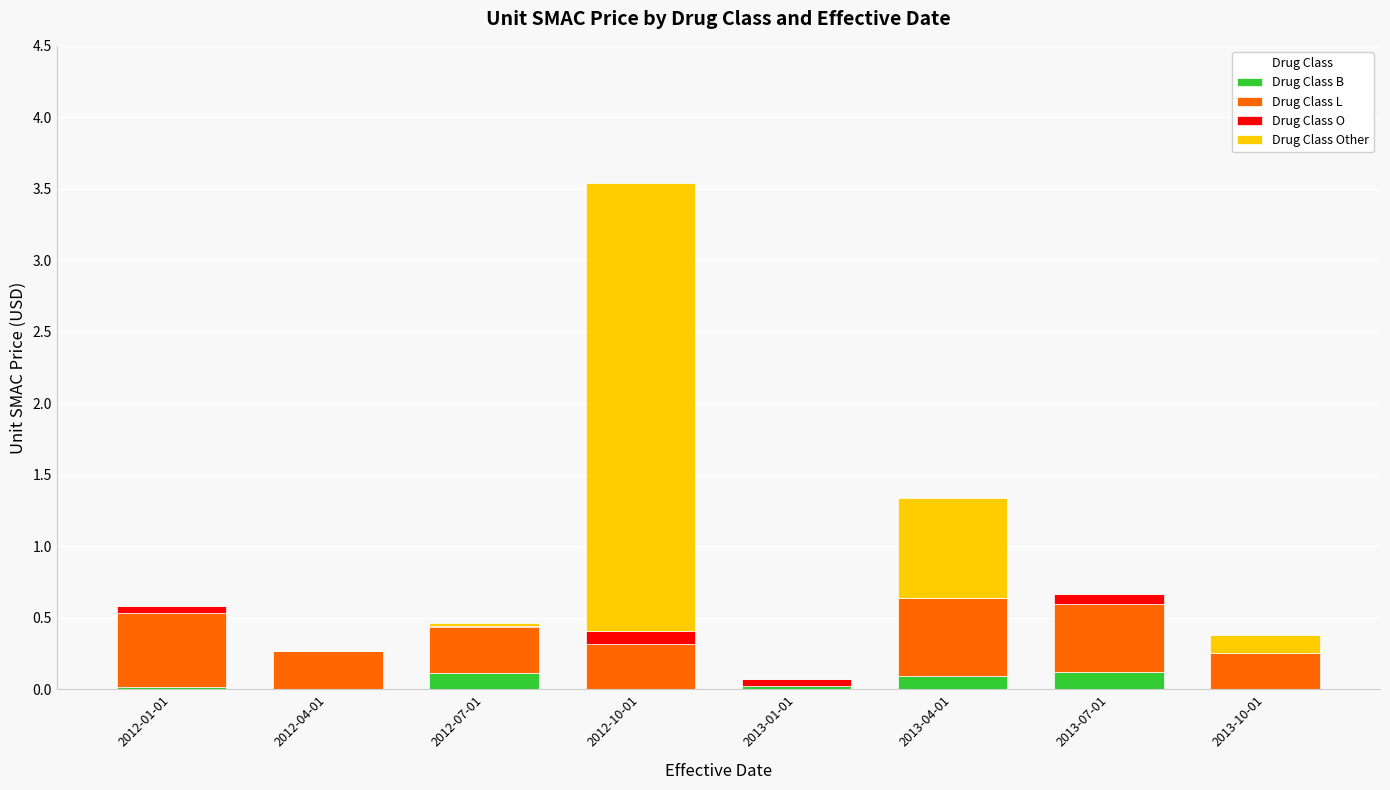

What are all the series names shown in the legend?

Drug Class B, Drug Class L, Drug Class O, Drug Class Other